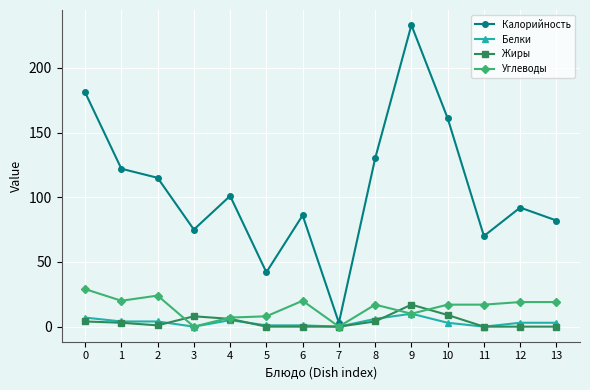

The Калорийность series shows 92 at 12. True or false?

True